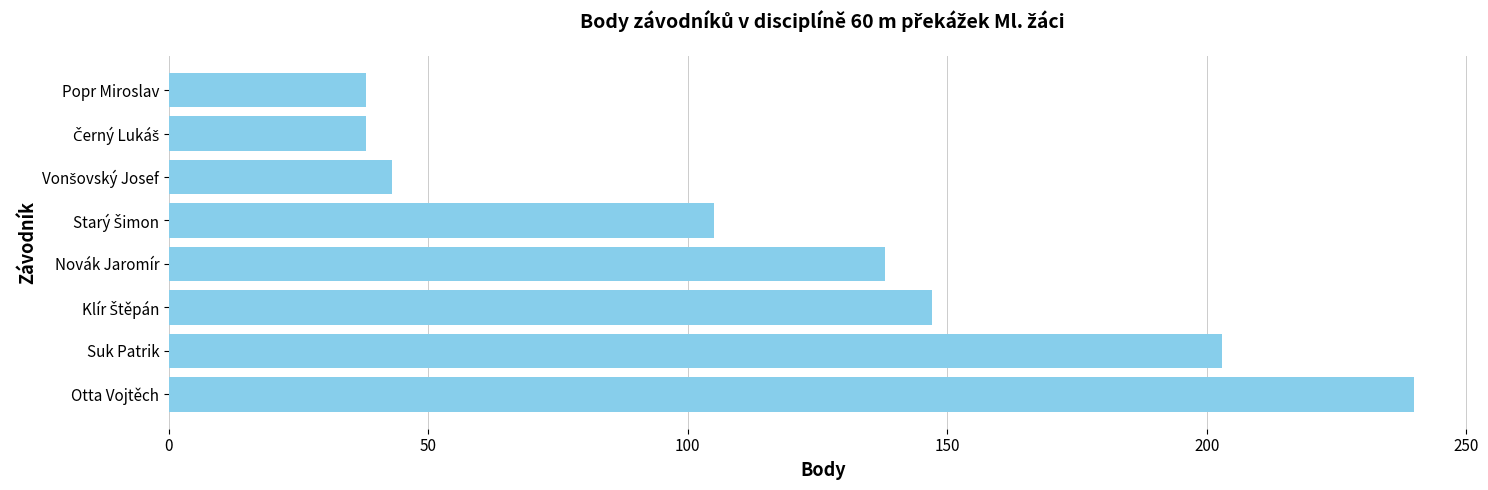

Reading bottom to top, what are all the values shown in this chart?

240	203	147	138	105	43	38	38